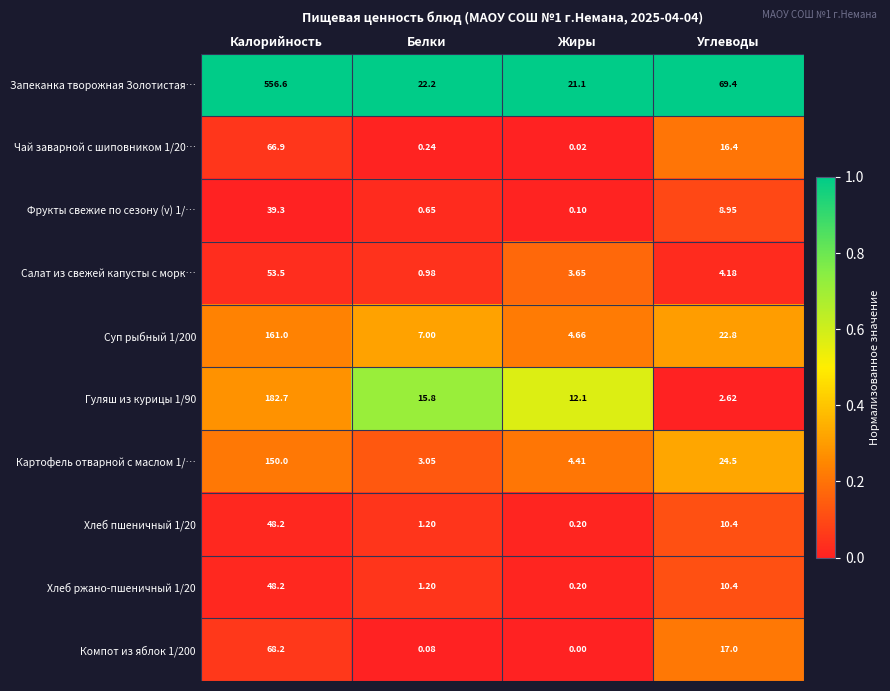

Rank the categories by Салат из свежей капусты с морк… value from highest to lowest.

Калорийность, Углеводы, Жиры, Белки